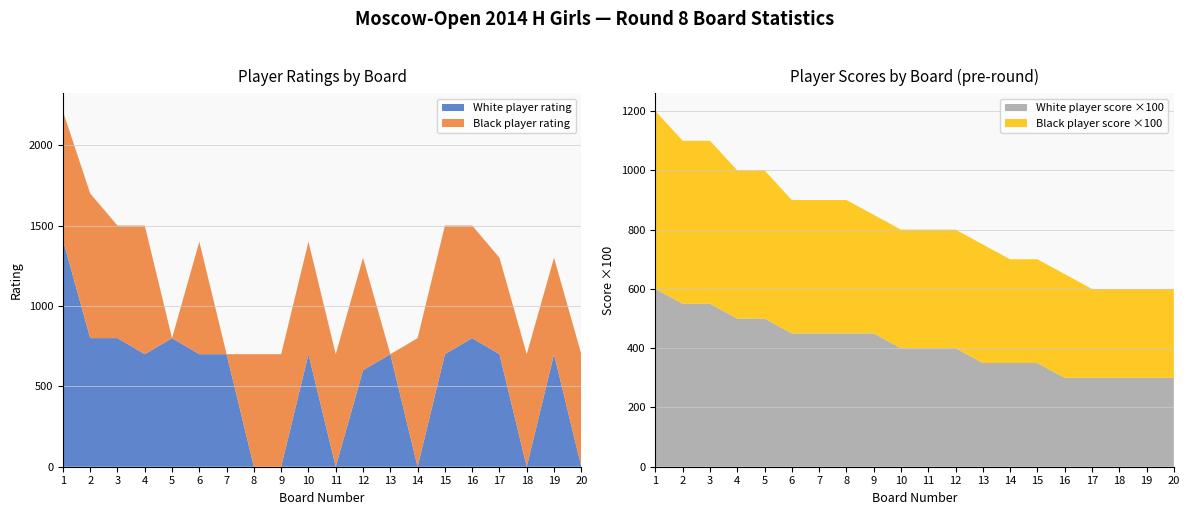

What is the highest value of the White player rating series?

1412